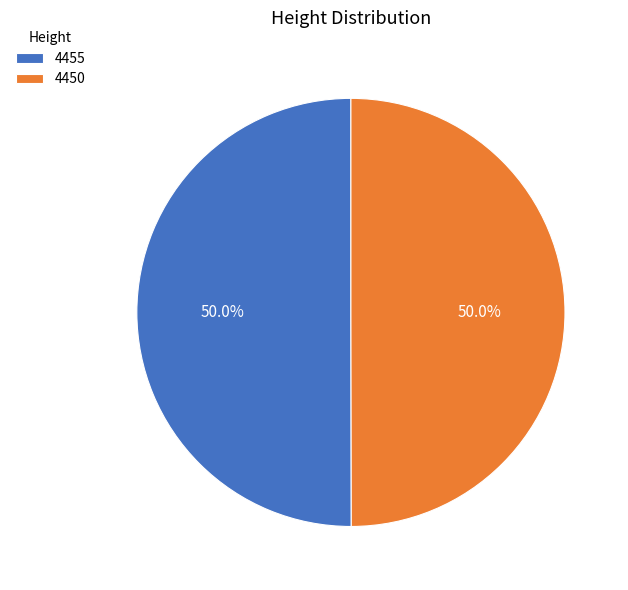

To the nearest percent, what percentage of the pie is 4455?

50%